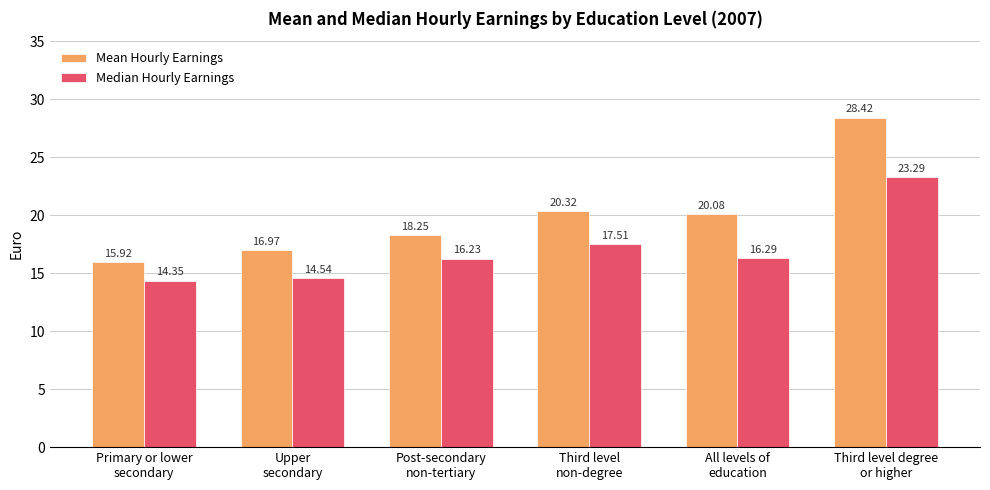

What is the total value across all series at Third level degree
or higher?

51.7